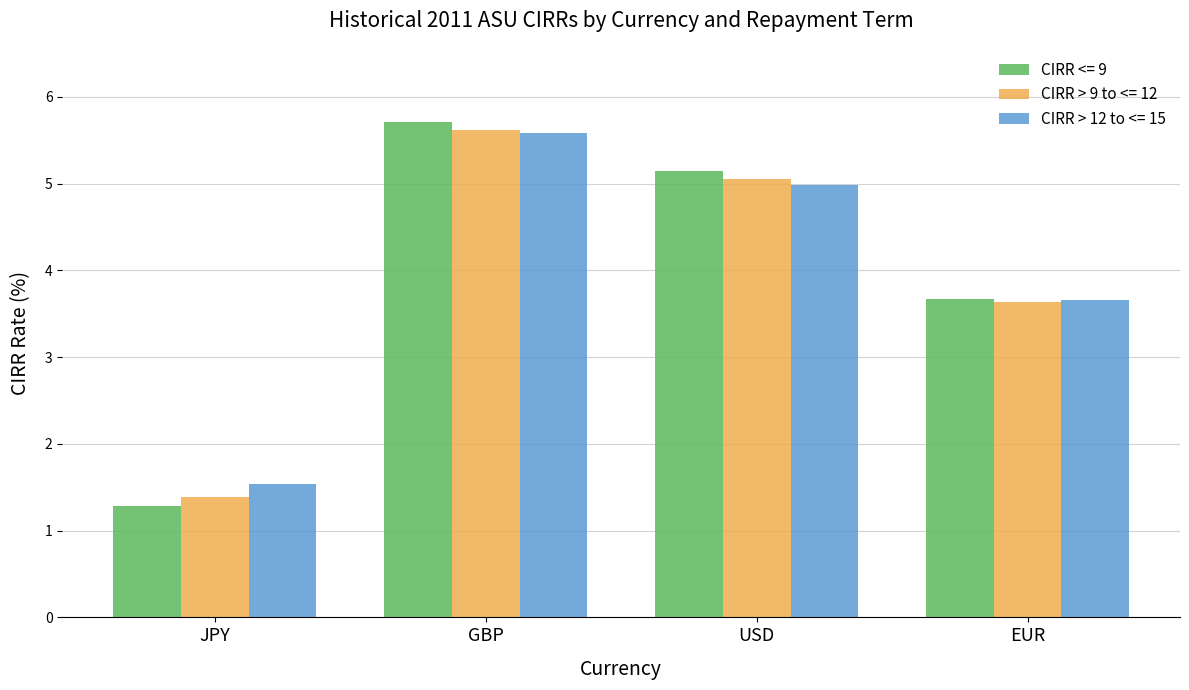

How many data points in CIRR <= 9 are less than 5?

2